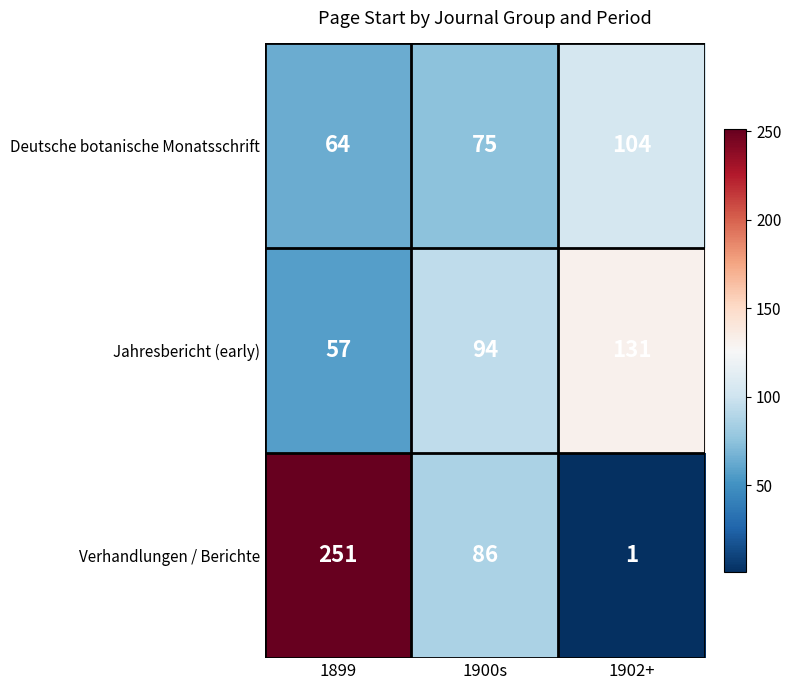

Which series has the widest spread of values?

Verhandlungen / Berichte